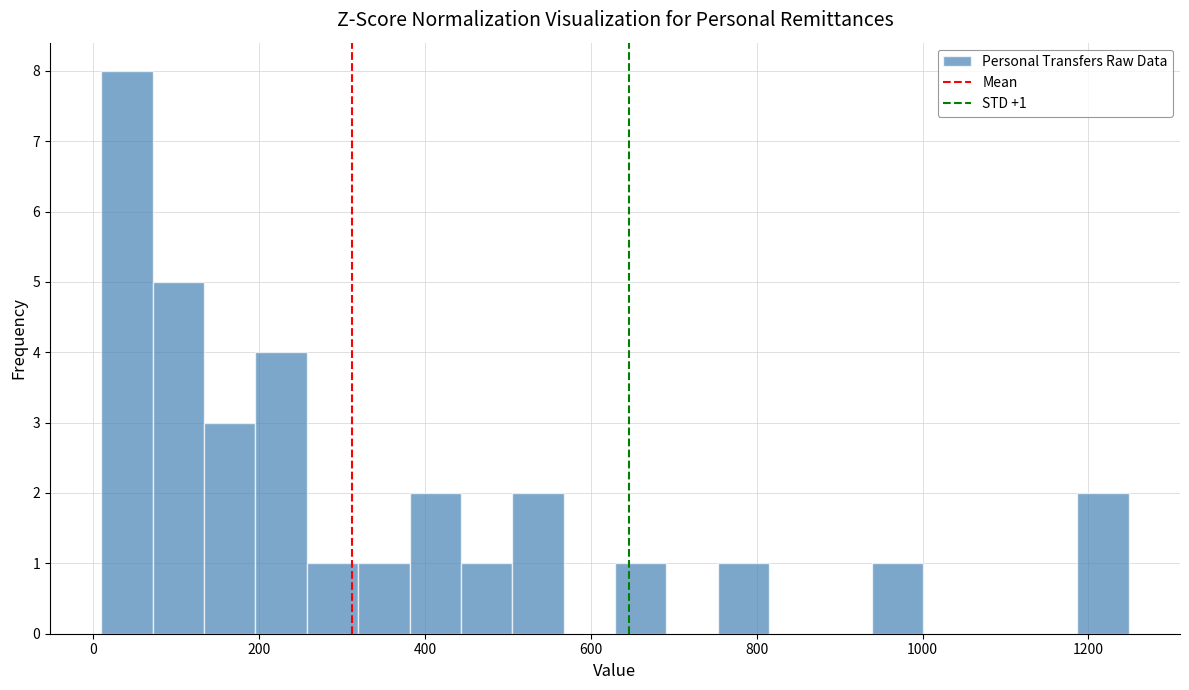

Read against the x-axis, roughly where is the centre of the tallest bar?

40